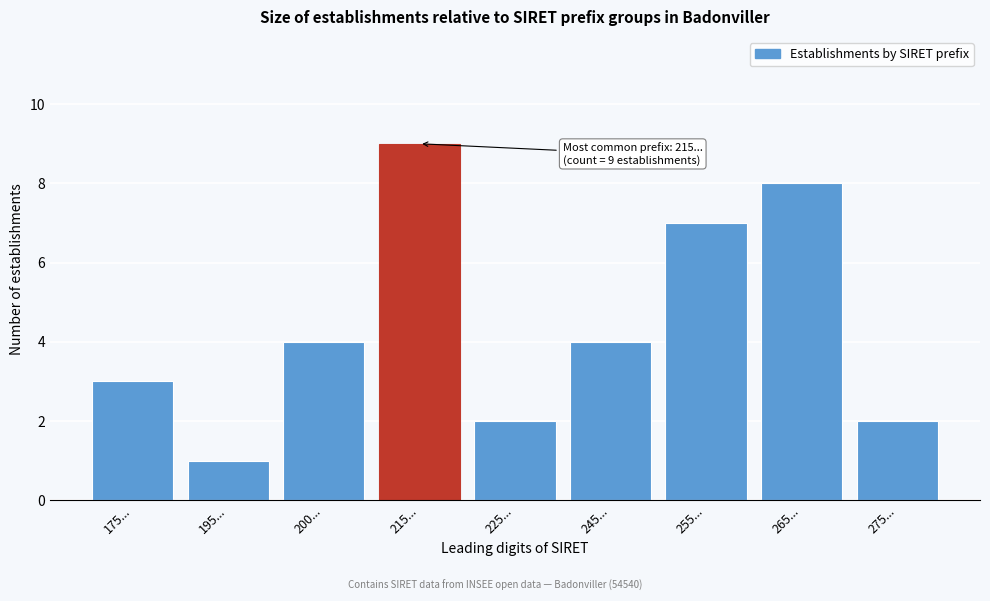

Reading left to right, transcribe all the data shown in this chart.

175...=3	195...=1	200...=4	215...=9	225...=2	245...=4	255...=7	265...=8	275...=2